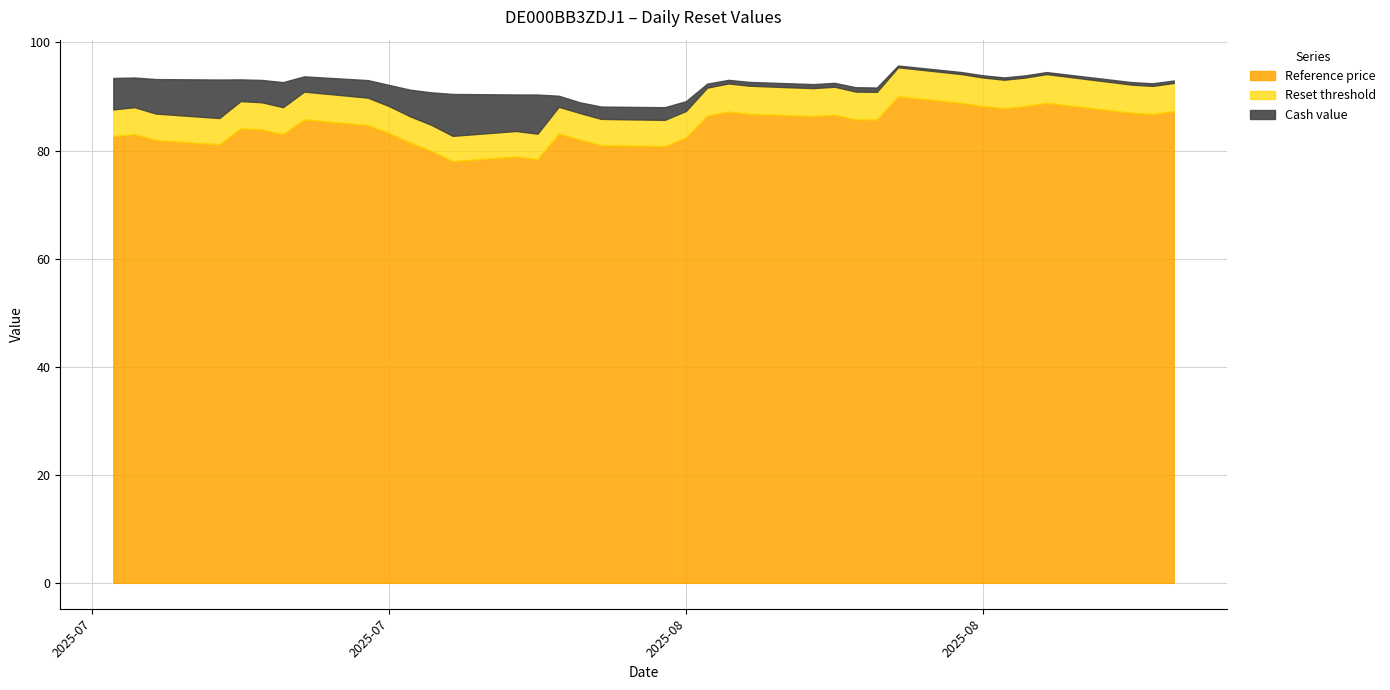

Which series changed the most between 2025-07-17 and 2025-08-06?

Cash value